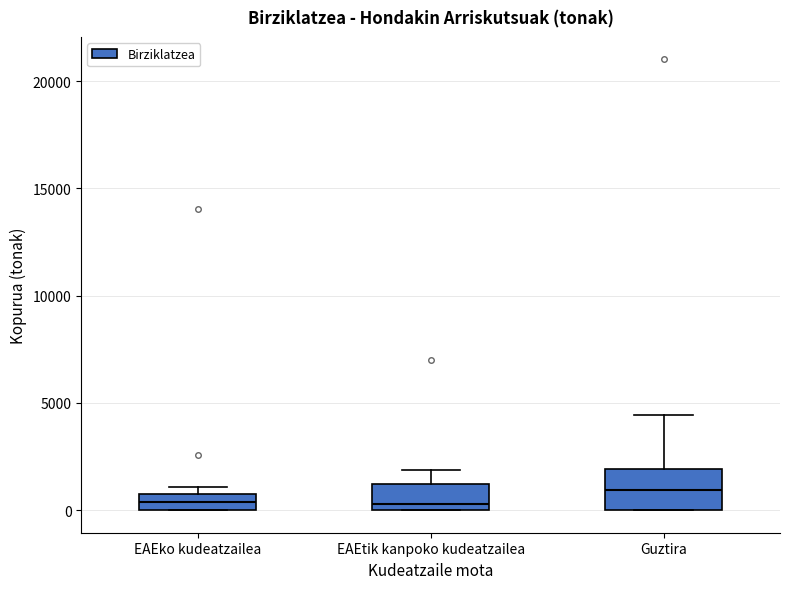

Which box has the highest median line?

Guztira